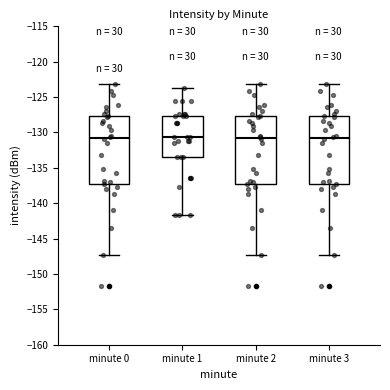

Reading left to right, read every box against the y-axis: the position of its median line, the range the box covers, and the ends of its whiskers. The values are not printed on the chart, so give them approximately, as read against the axis.

minute 0: median -131.0, box -137.0 to -127.5, whiskers -147.5 to -123.0
minute 1: median -130.5, box -133.5 to -127.5, whiskers -141.5 to -123.5
minute 2: median -131.0, box -137.0 to -127.5, whiskers -147.5 to -123.0
minute 3: median -131.0, box -137.0 to -127.5, whiskers -147.5 to -123.0